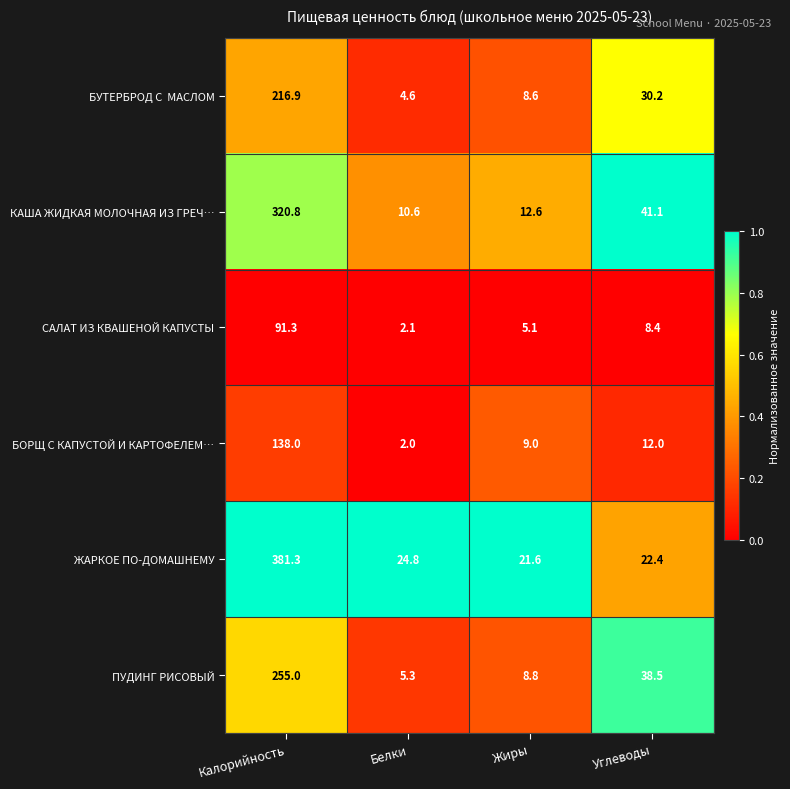

Rank the categories by ПУДИНГ РИСОВЫЙ value from highest to lowest.

Калорийность, Углеводы, Жиры, Белки